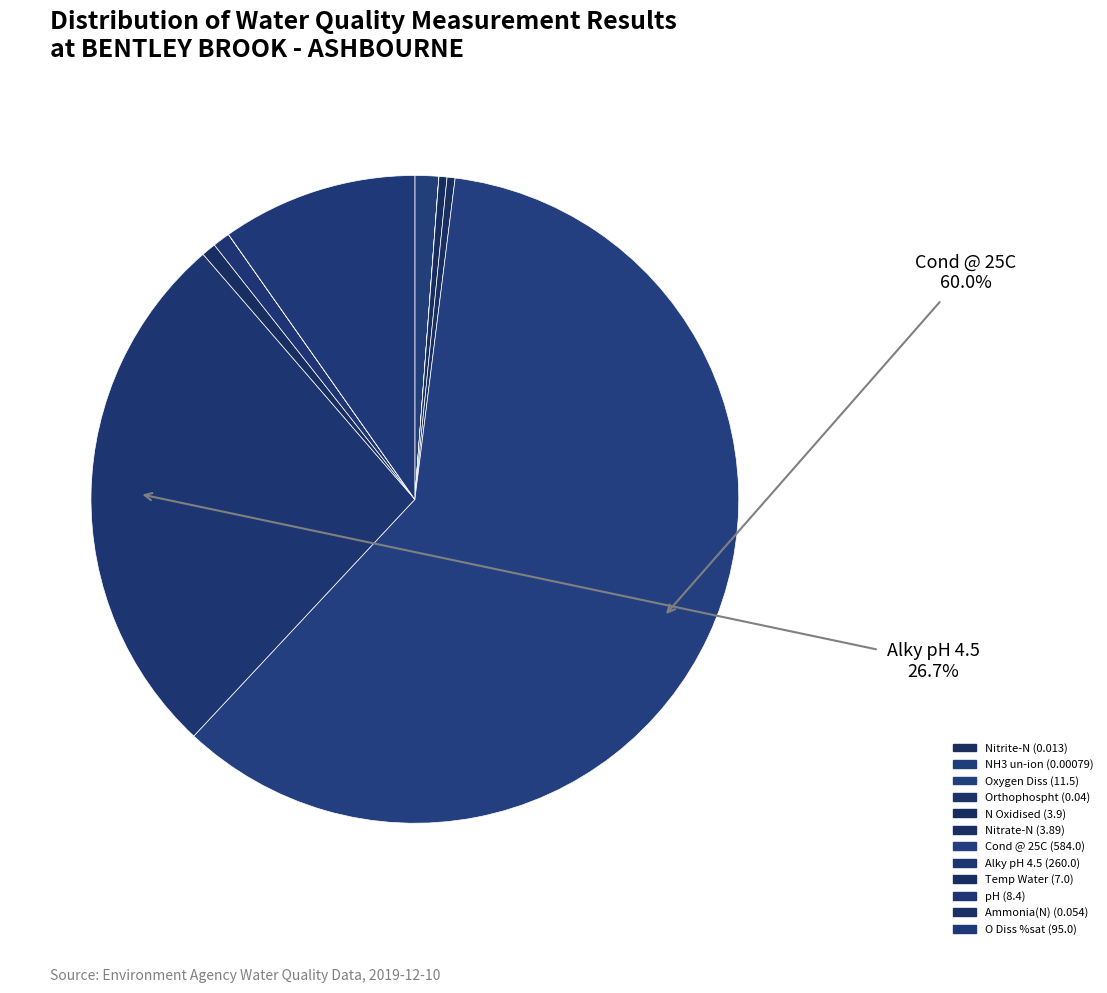

To the nearest percent, what portion does Oxygen Diss represent?

1%